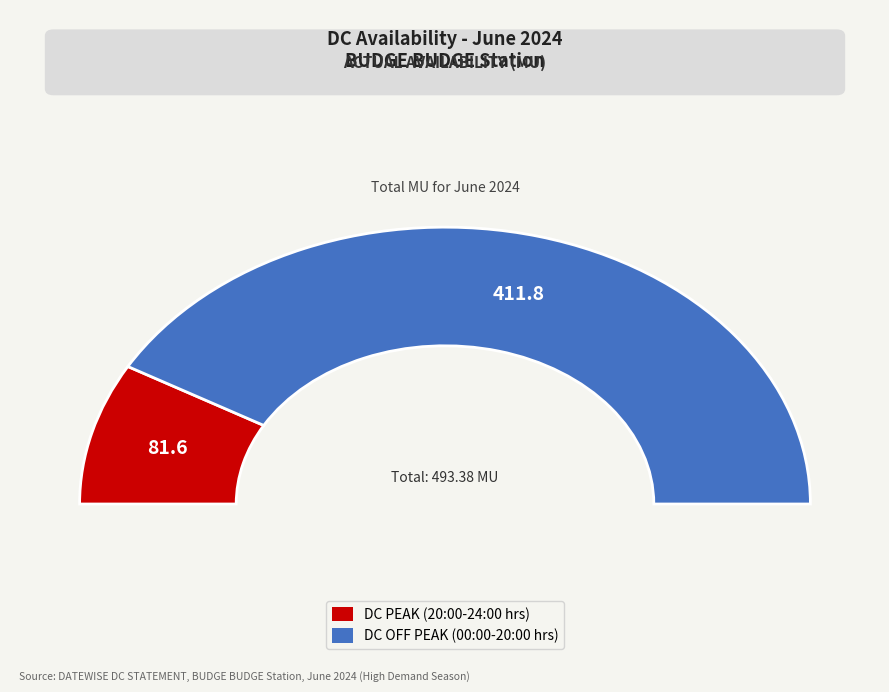

Is it true that 1 is 3% of the pie?

True